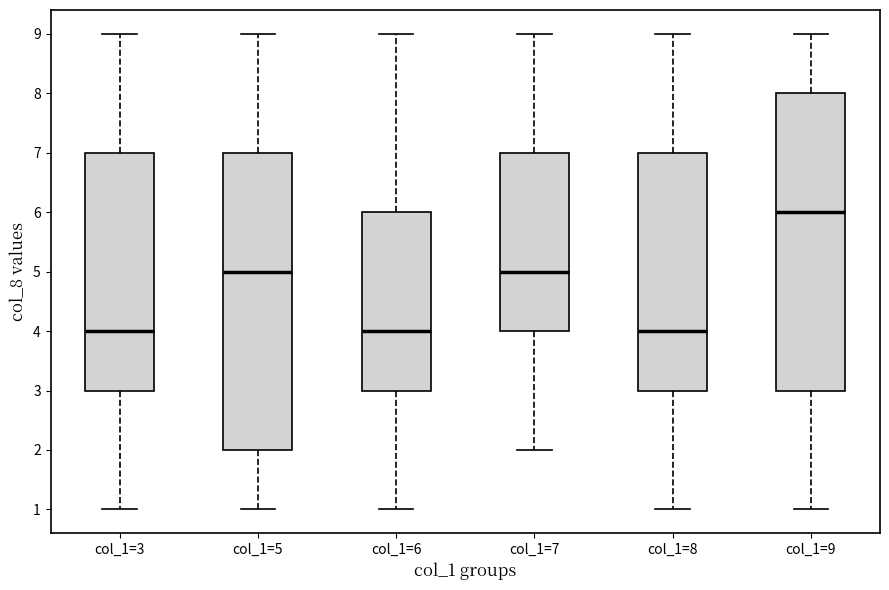

Which box's median line is the highest?

col_1=9